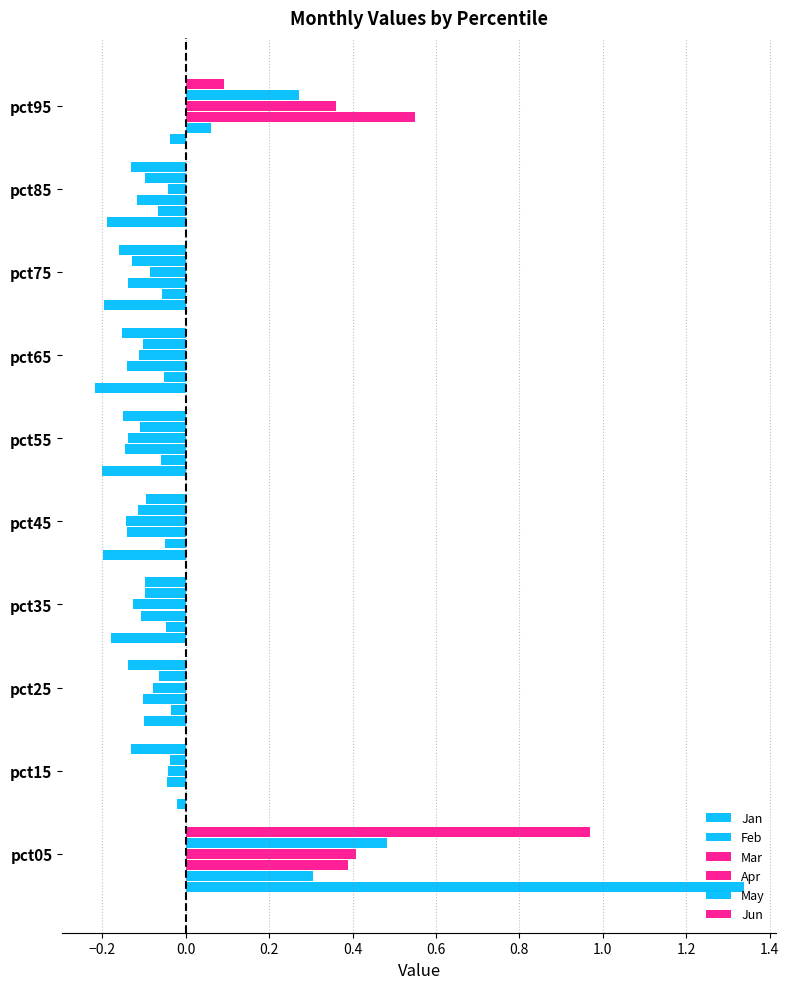

Count the number of data series in this chart.

6